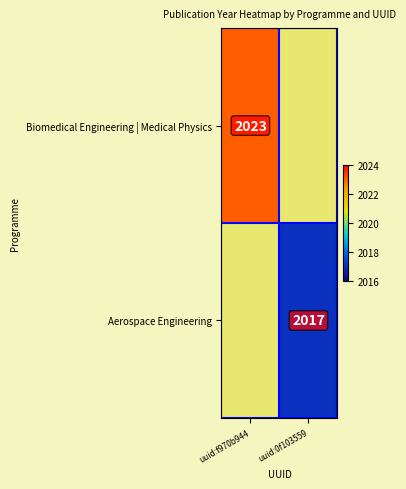

The value of Biomedical Engineering | Medical Physics at uuid:f970b944 is 2023. True or false?

True